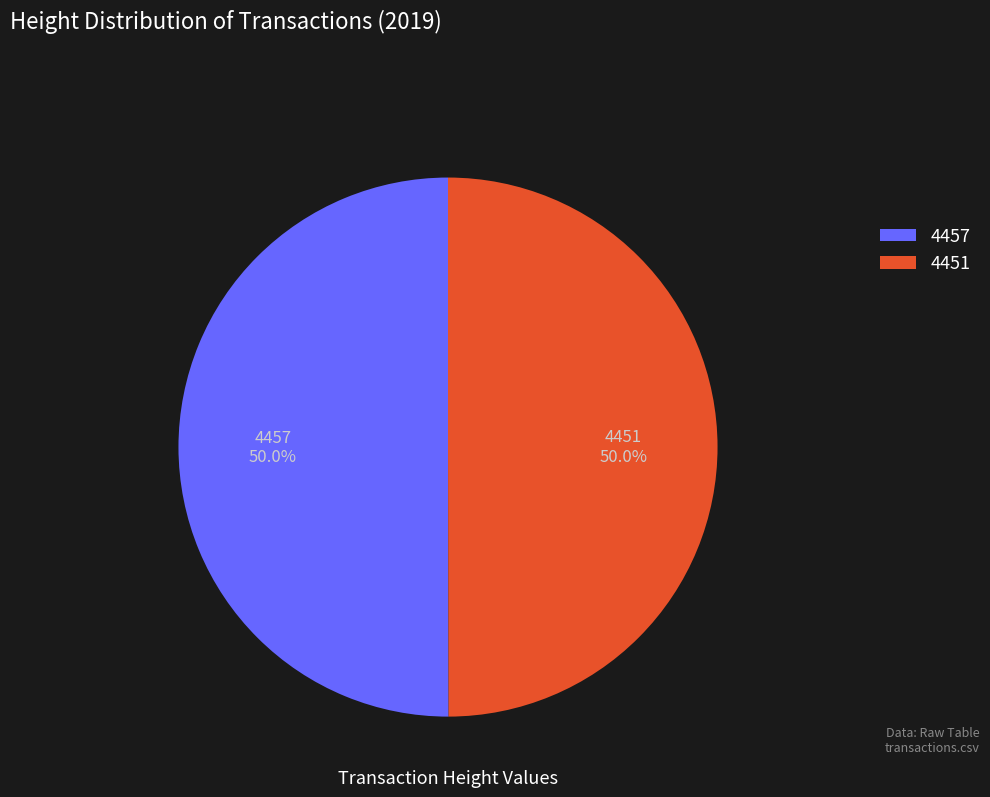

Do 4451 and 4457 together represent more than half of the pie?

Yes